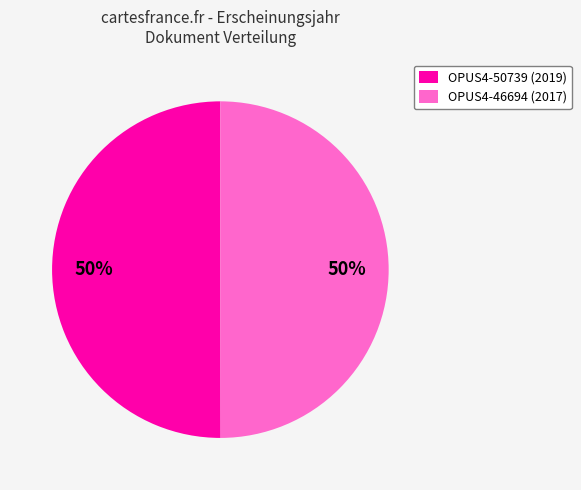

Approximately how many times larger is the value at OPUS4-50739 compared to OPUS4-46694?

1.0